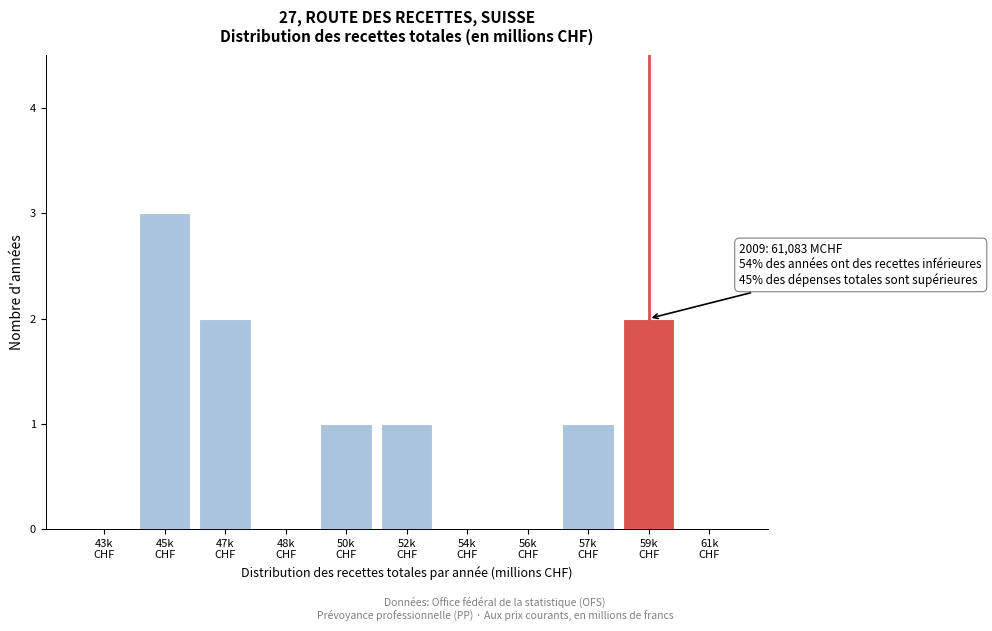

What is the sum of all values?

10